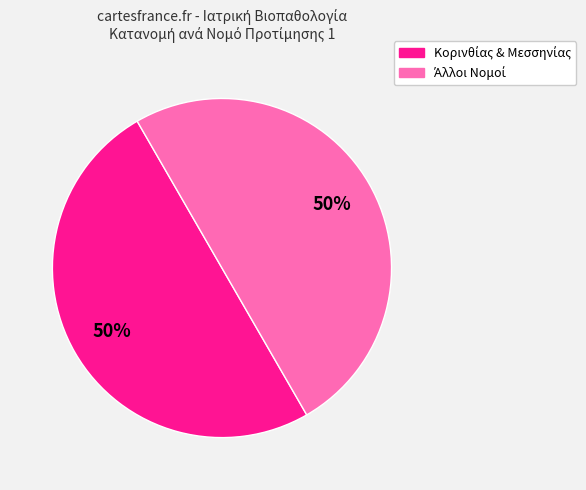

To the nearest percent, what is the average slice percentage?

50%